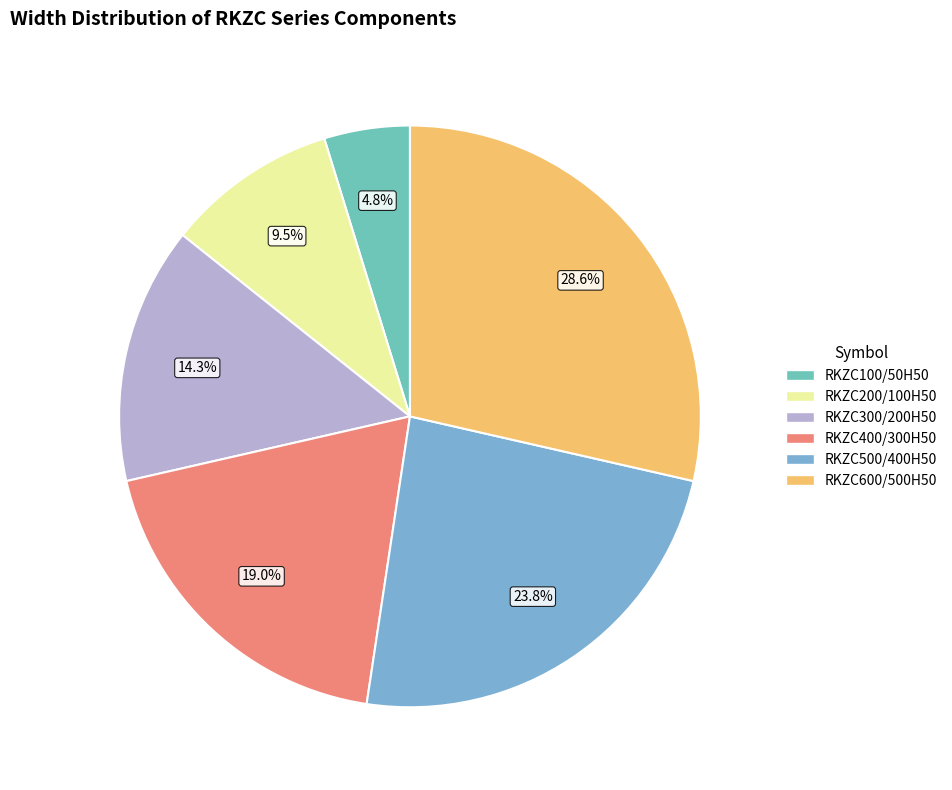

To the nearest percent, what is the combined percentage of RKZC500/400H50 and RKZC100/50H50?

29%